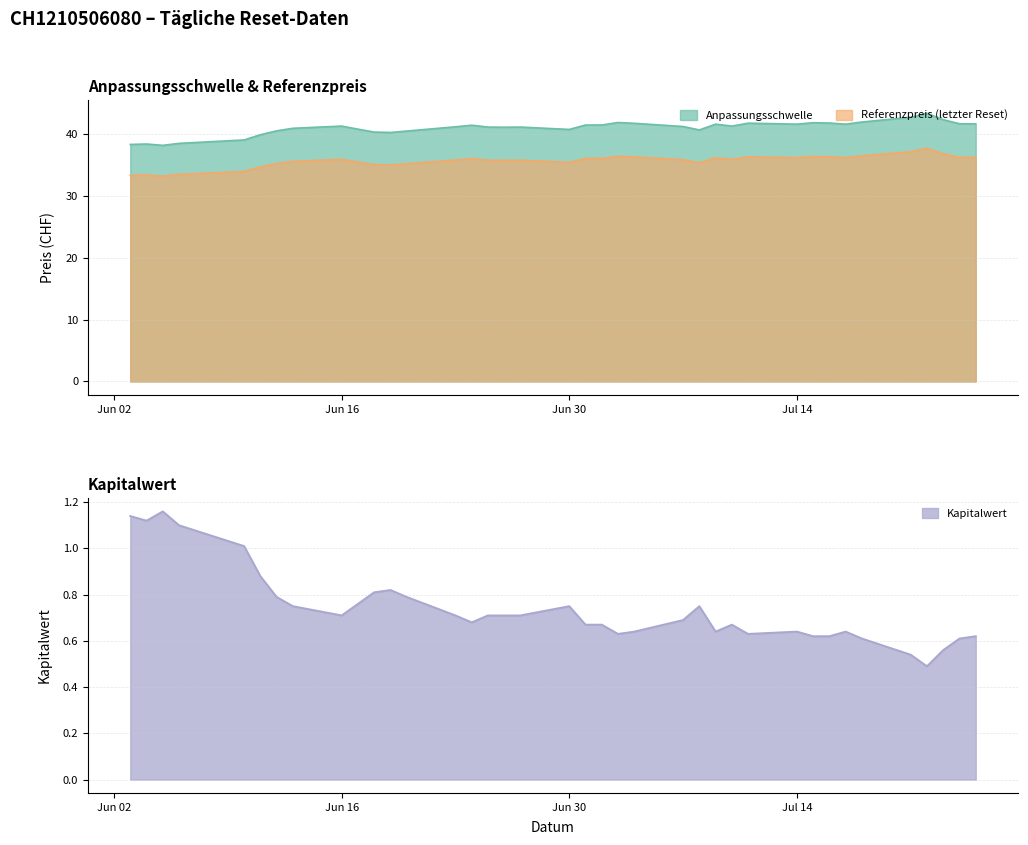

True or false: Referenzpreis (letzter Reset) and Anpassungsschwelle cross at least once.

False